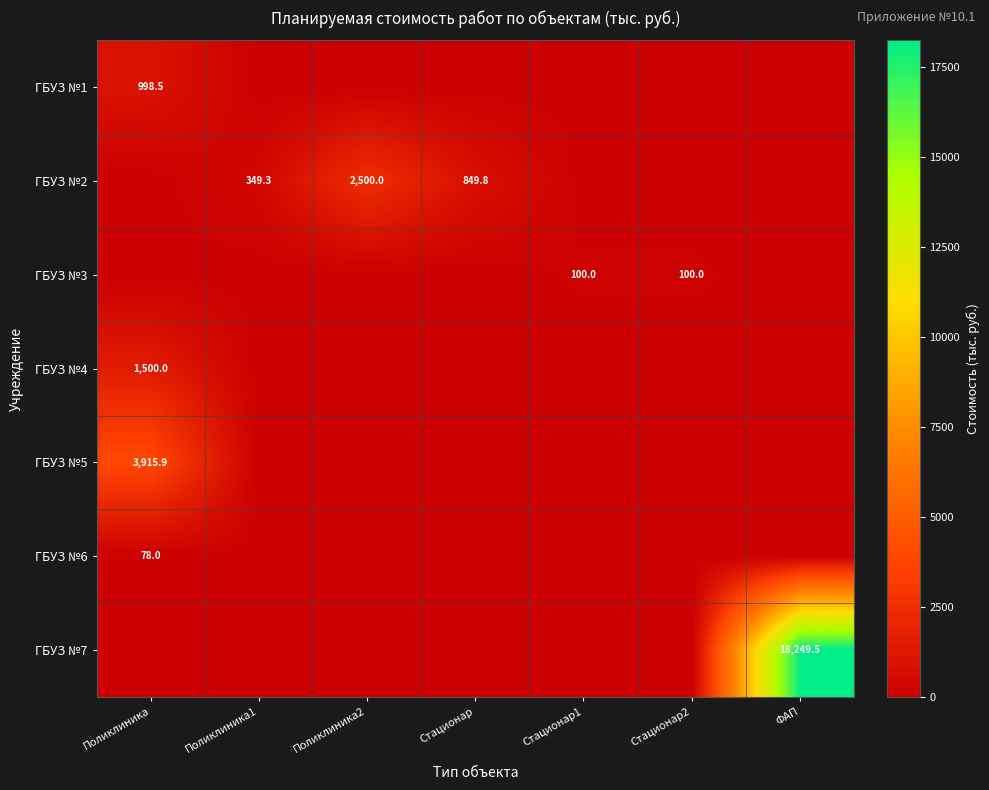

The ГБУЗ №5 series shows 3915.9 at Поликлиника. True or false?

True